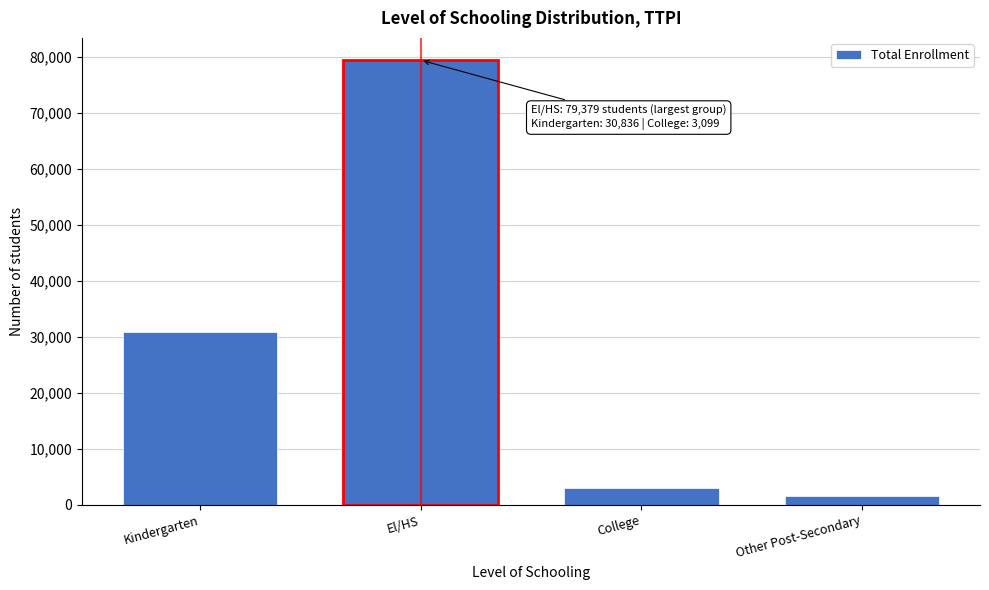

Reading left to right, transcribe all the data shown in this chart.

Kindergarten=30836	El/HS=79379	College=3099	Other Post-Secondary=1682